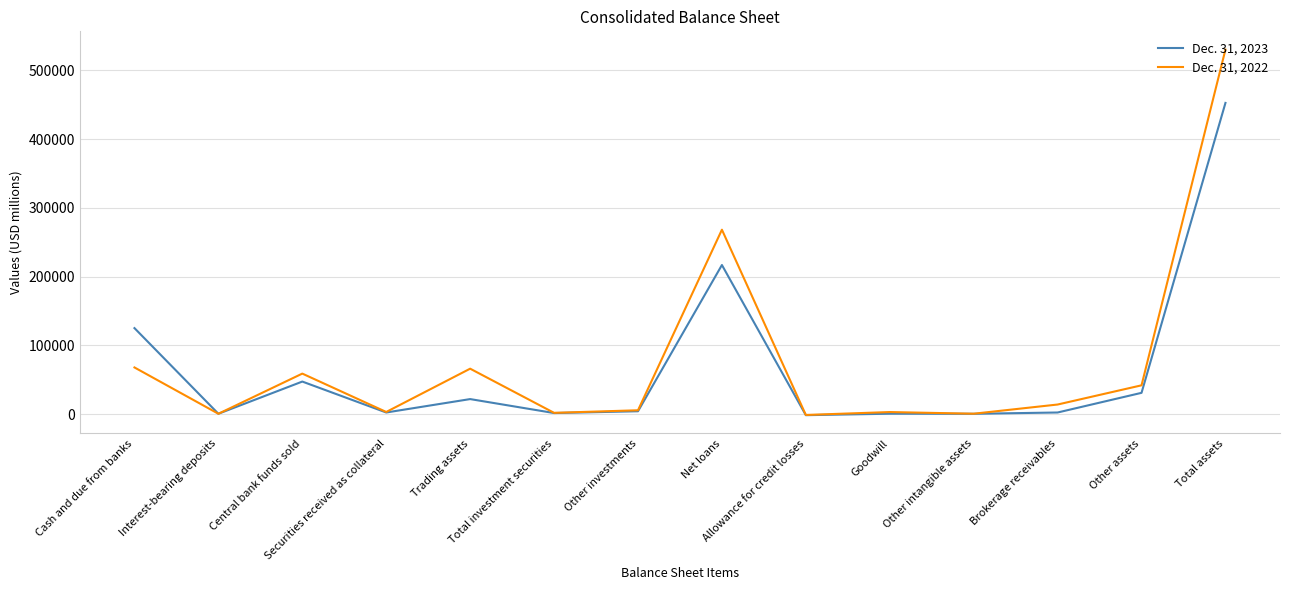

List the series in order of their overall mean, lowest first.

Dec. 31, 2023, Dec. 31, 2022